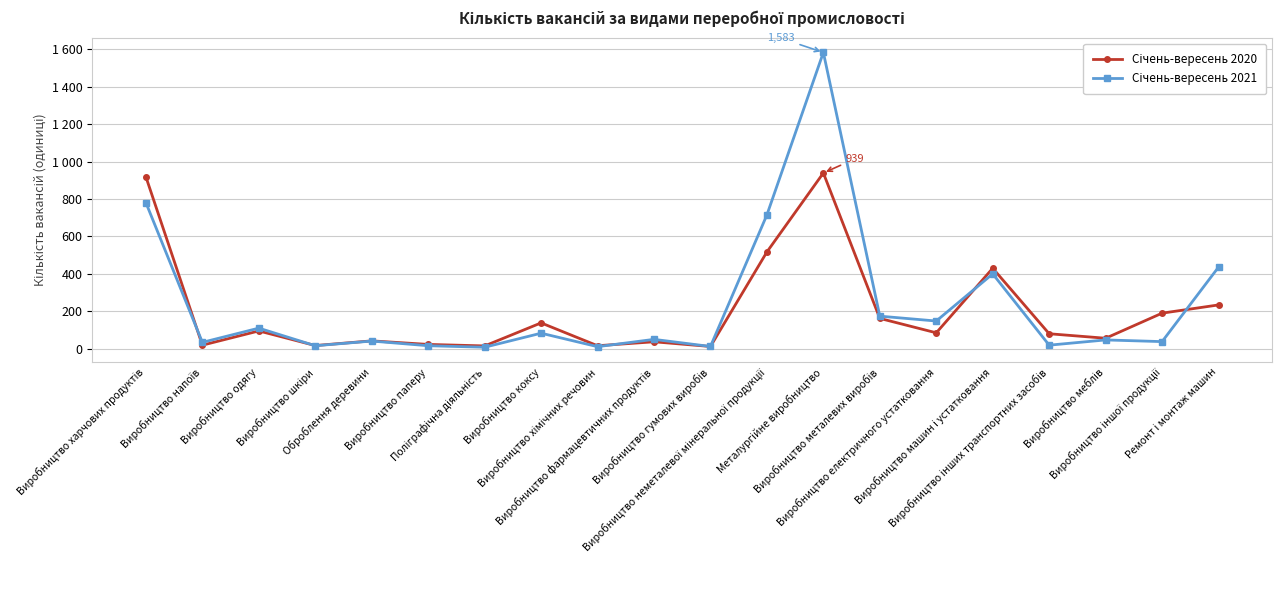

Is this an area chart (filled region under the line)?

No